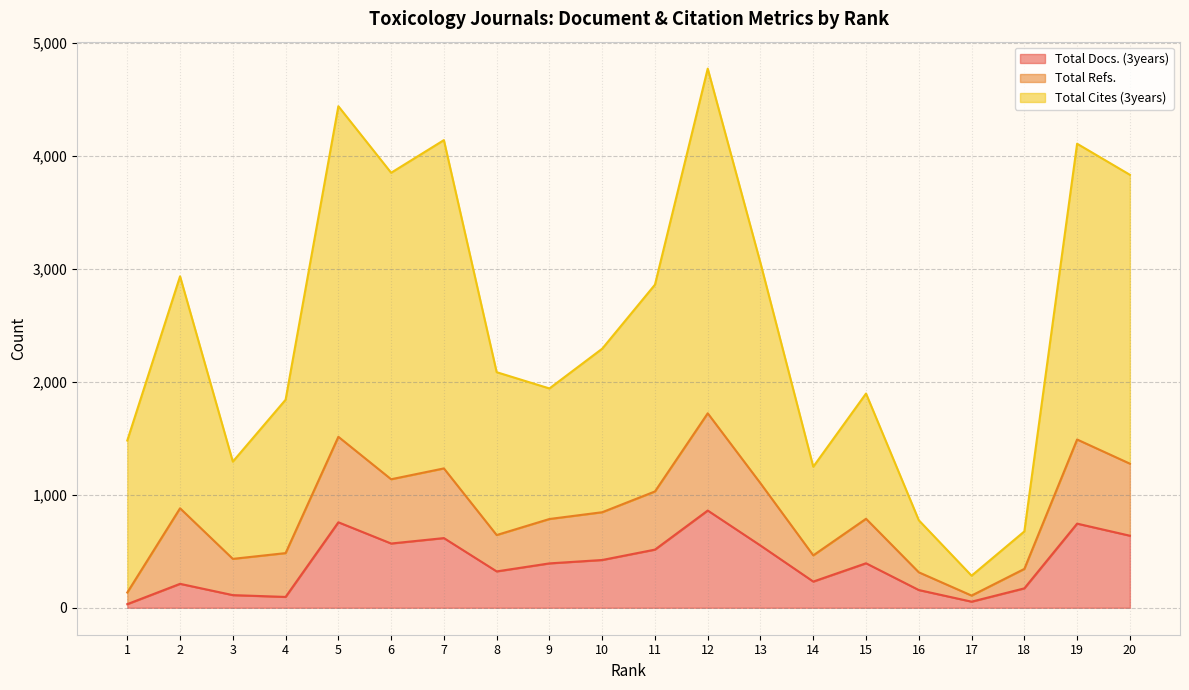

What is the value of the Total Docs. (3years) point at the 9th from the left?

393